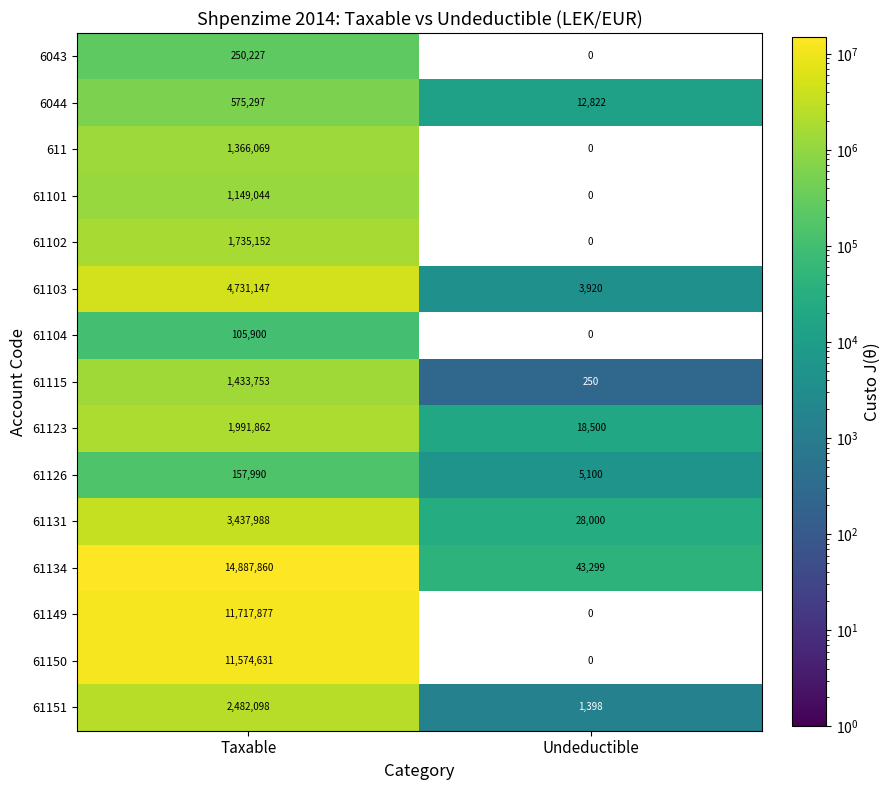

At how many categories does at least one series exceed 13155594?

1